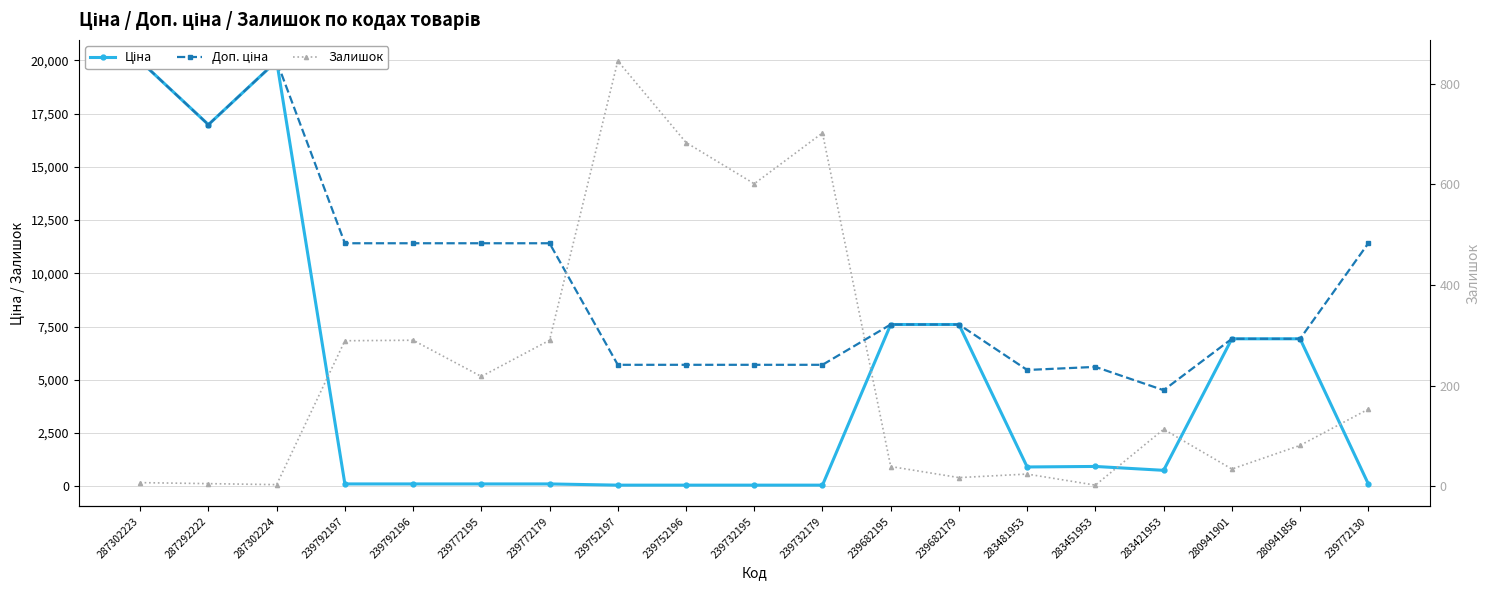

Where is the first local maximum for Доп. ціна?

287302224